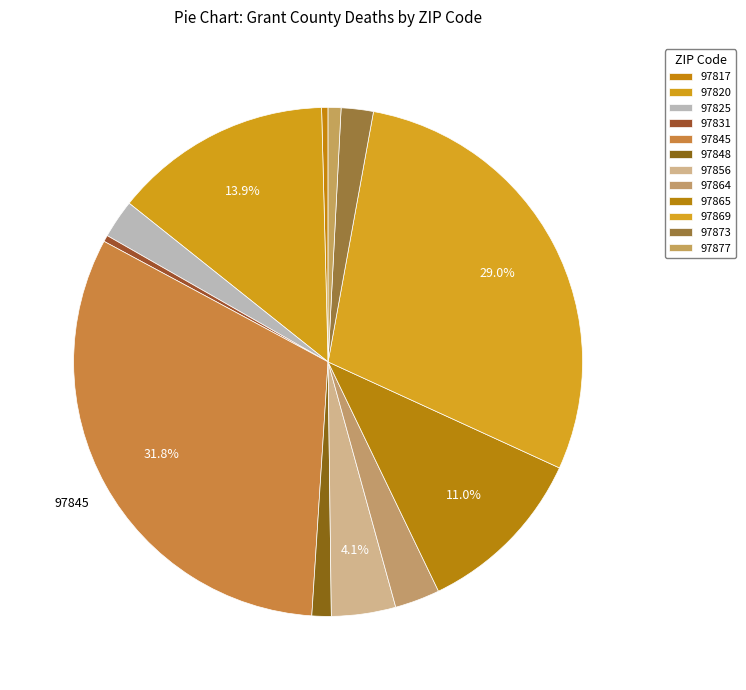

How many segments does this pie chart have?

12